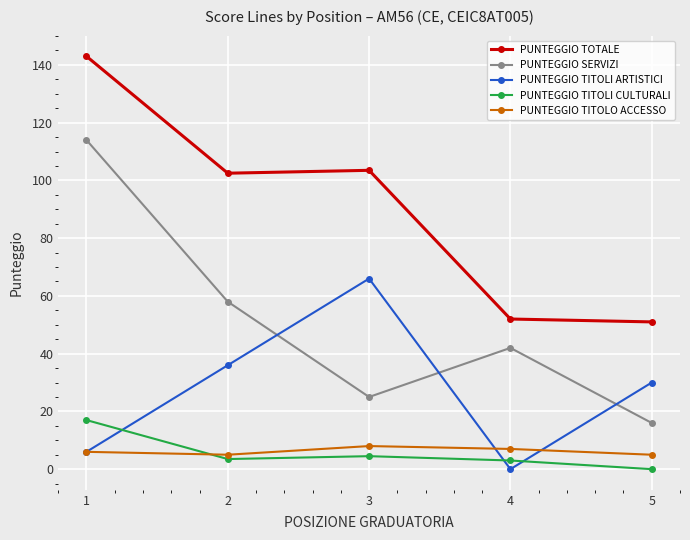

The value of PUNTEGGIO TOTALE at 2 is 102.5. True or false?

True